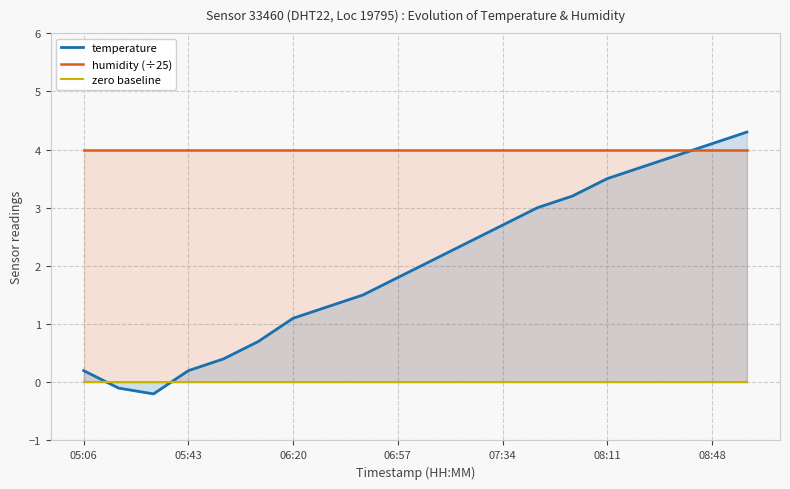

What position from the left is 05:43?

4